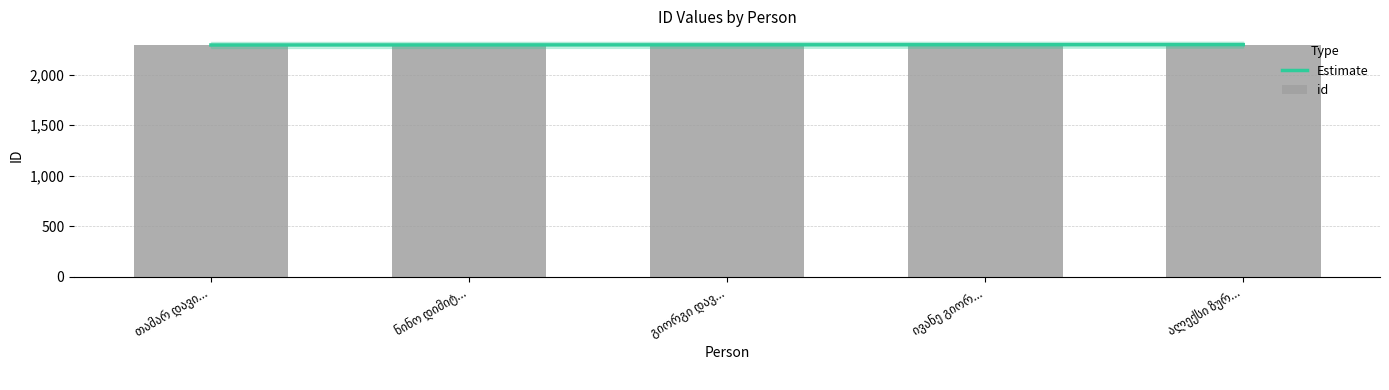

How many values are between 2293 and 2295?

3